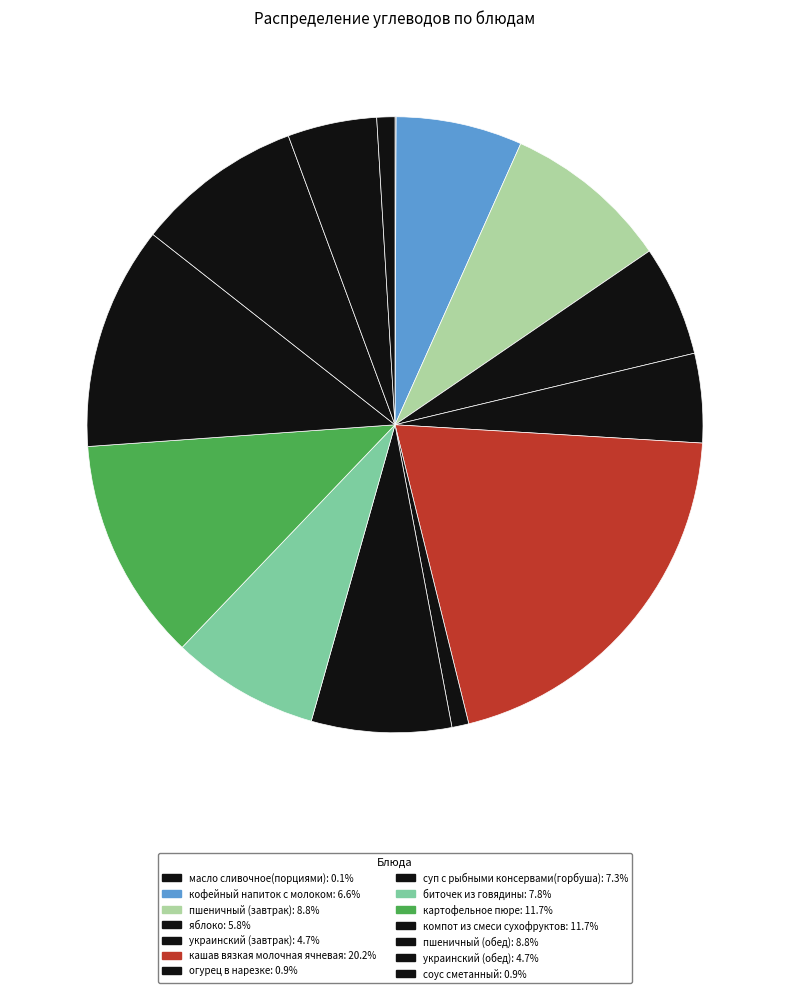

Count the number of slices in the pie.

14